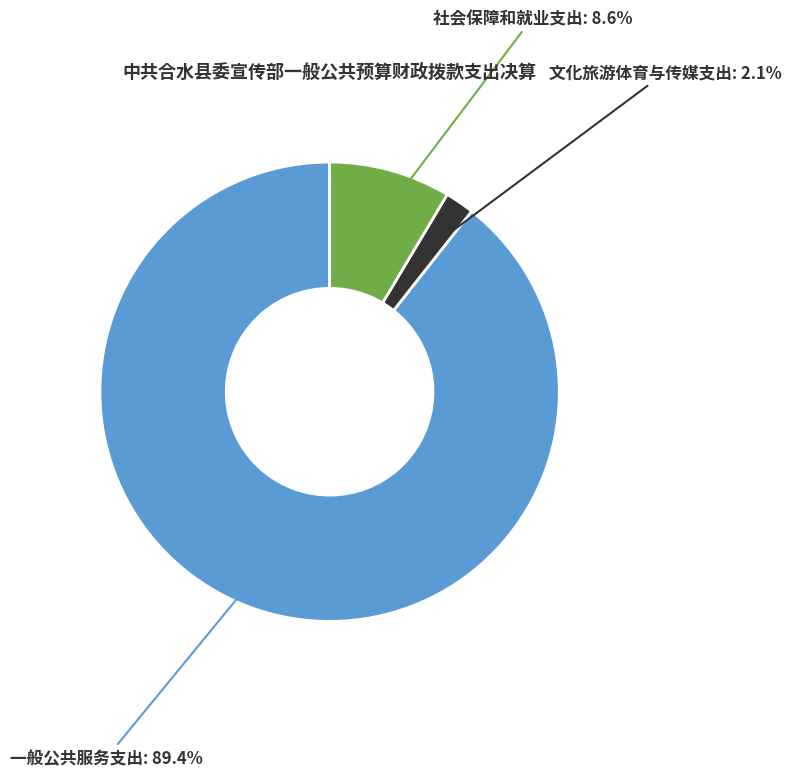

What percentage do 一般公共服务支出 and 文化旅游体育与传媒支出 together represent?

91.4%